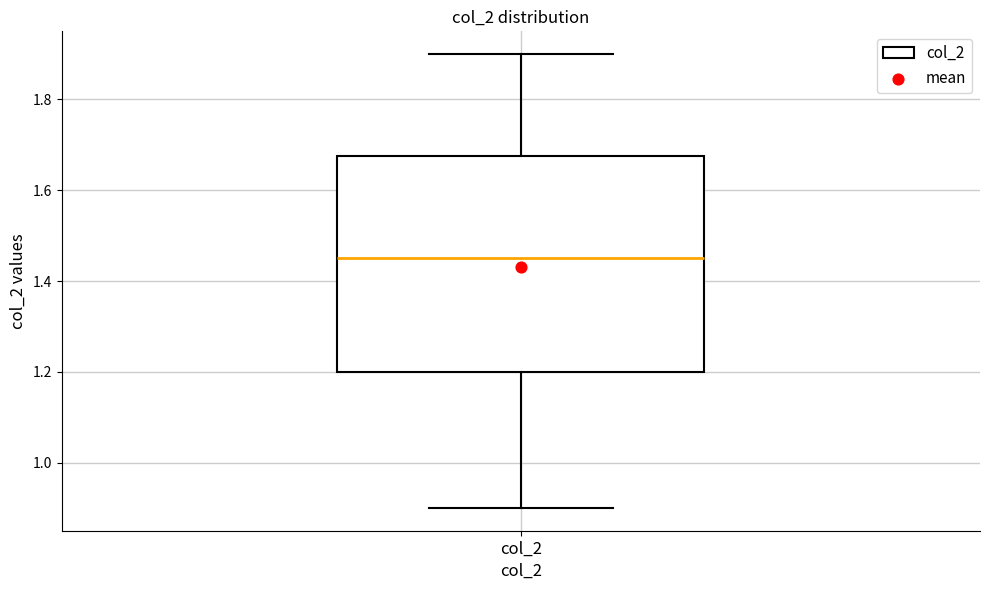

Transcribe this box plot: give where the median line is, the range the box spans, and where the two whiskers end, as read against the y-axis. The values are not printed on the chart, so give them approximately, as read against the axis.

median 1.46, box 1.20 to 1.68, whiskers 0.90 to 1.90